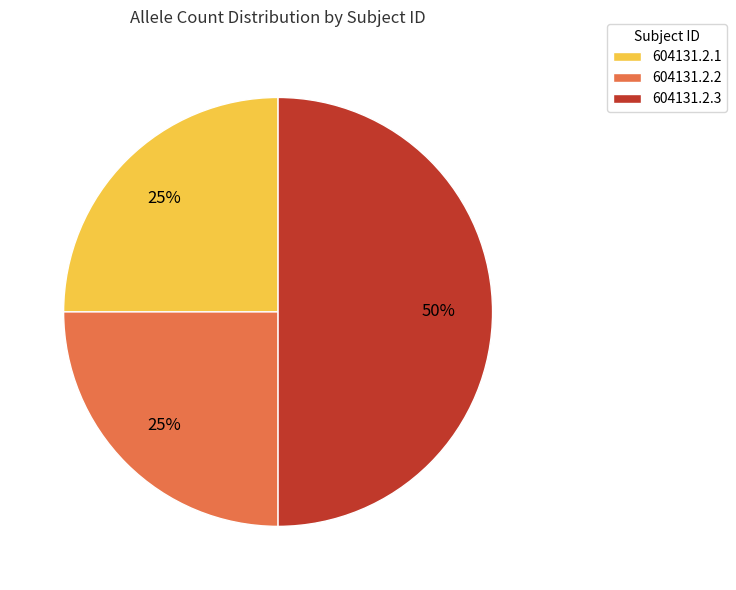

How many segments does this pie chart have?

3